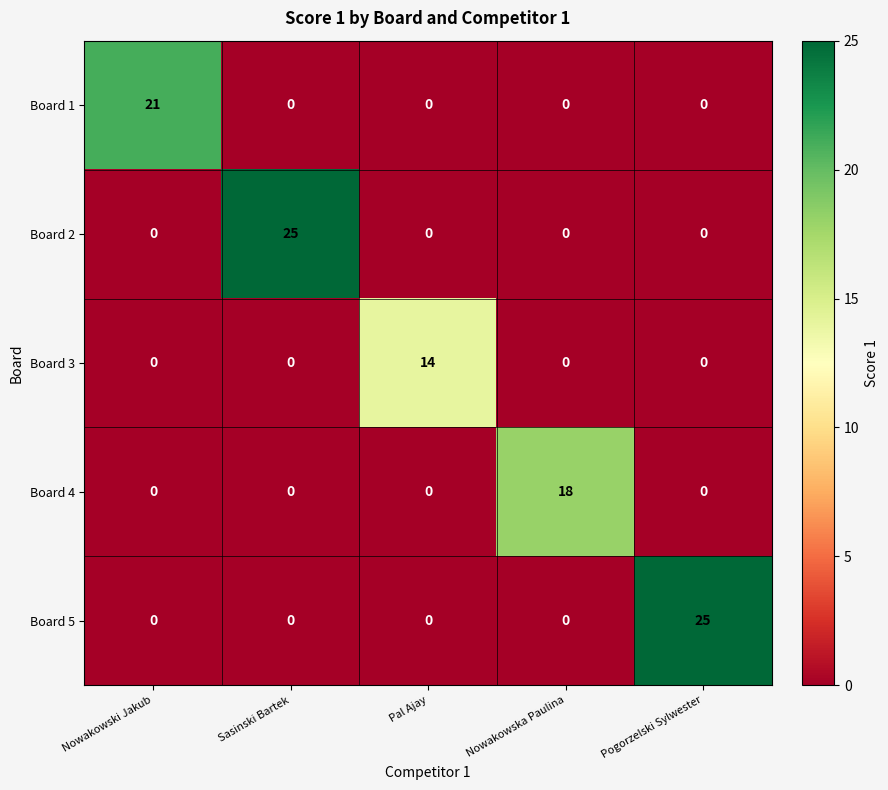

At how many categories does at least one series exceed 6?

5